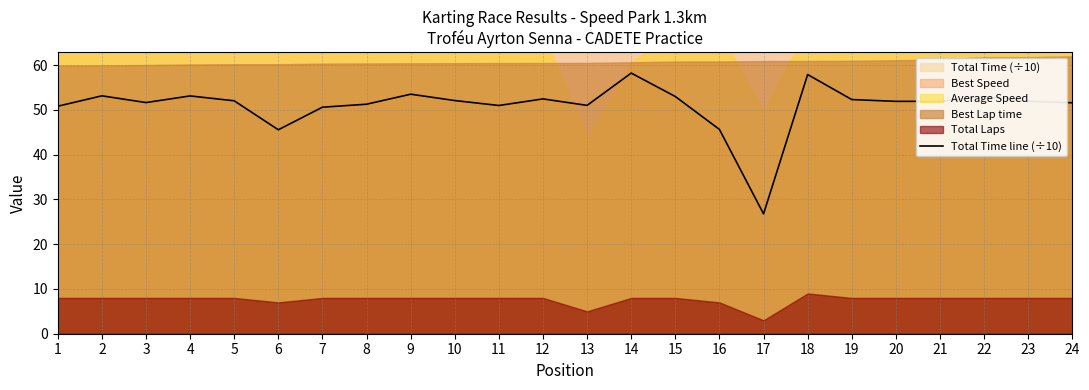

True or false: the data shows 51.9 at 21.

True